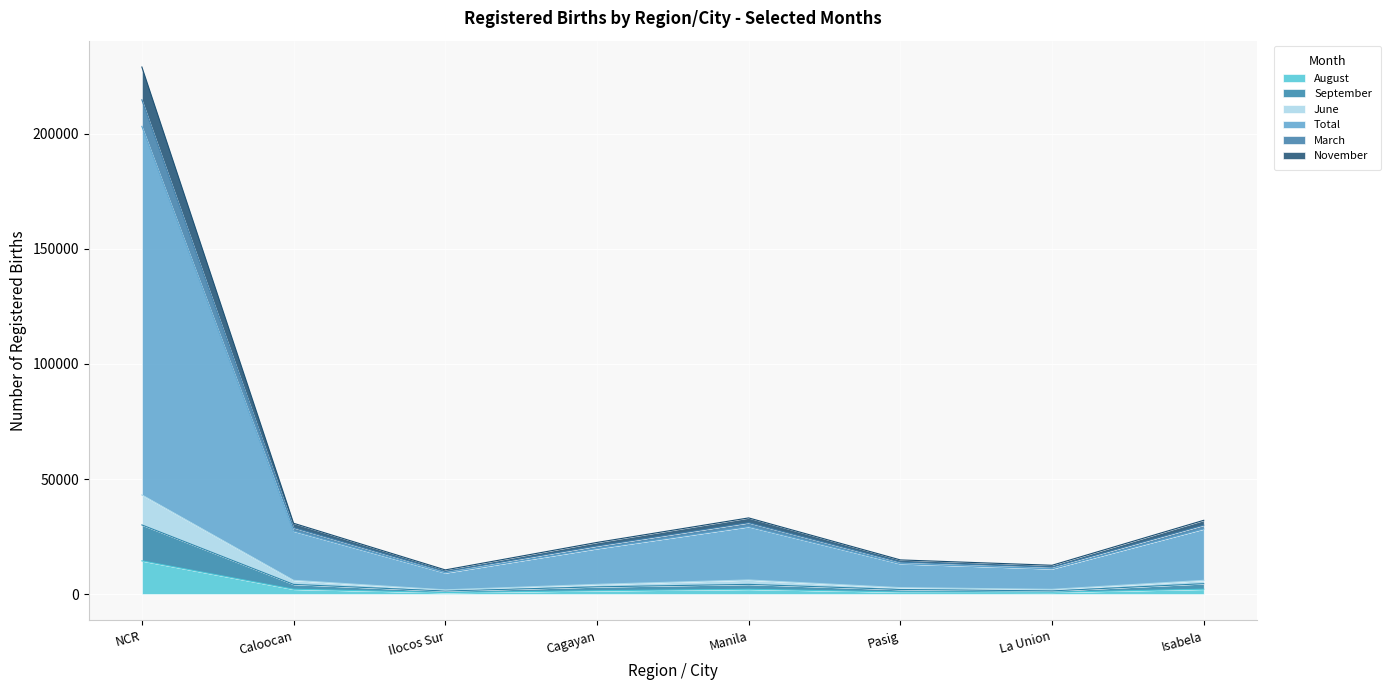

What is the maximum value for August?

14444